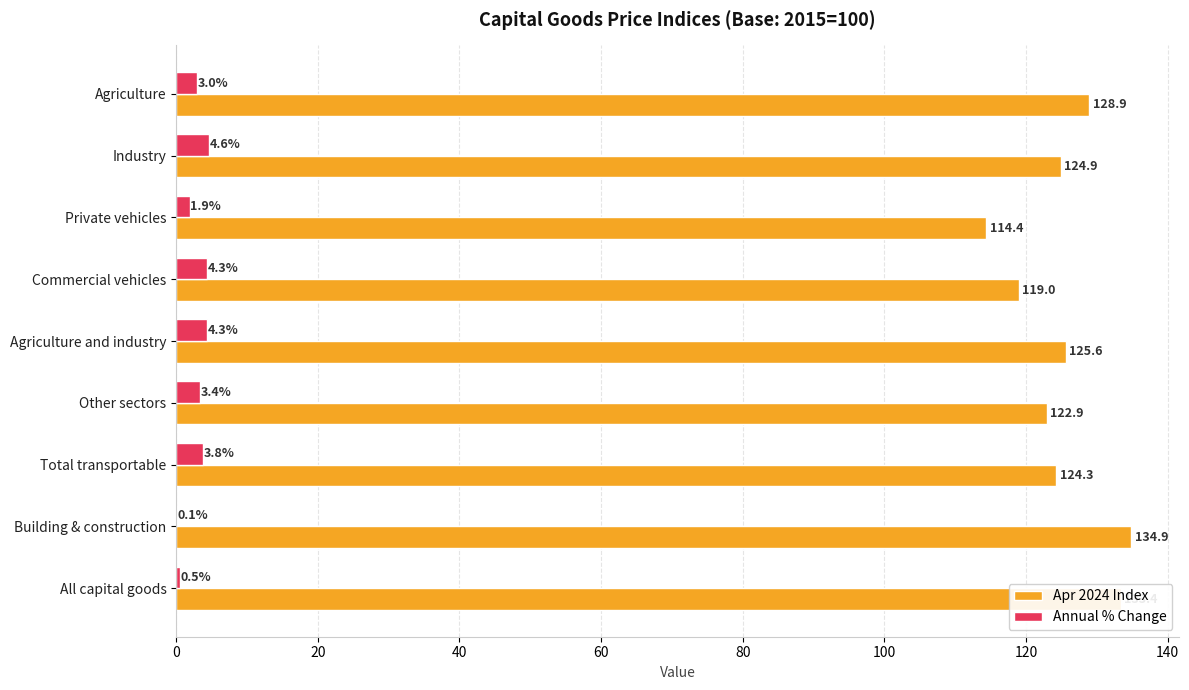

How many series are shown in this chart?

2